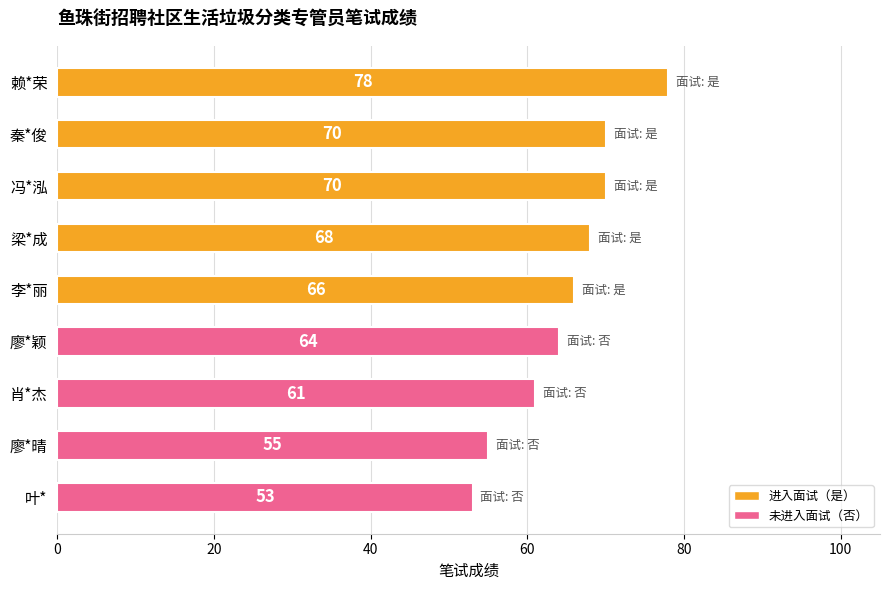

What position from the top is 秦*俊?

2